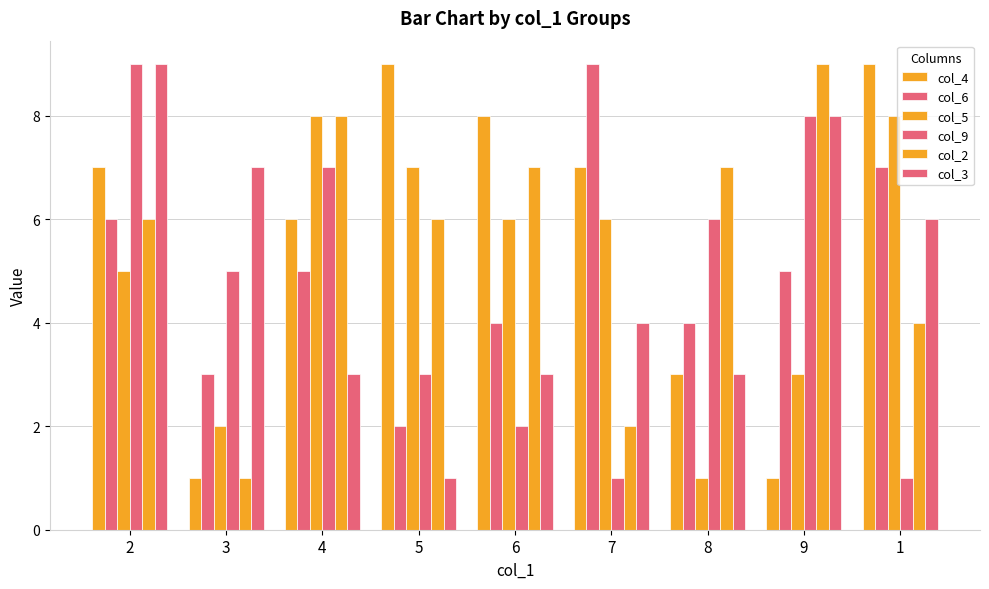

Count the number of categories in the chart.

9